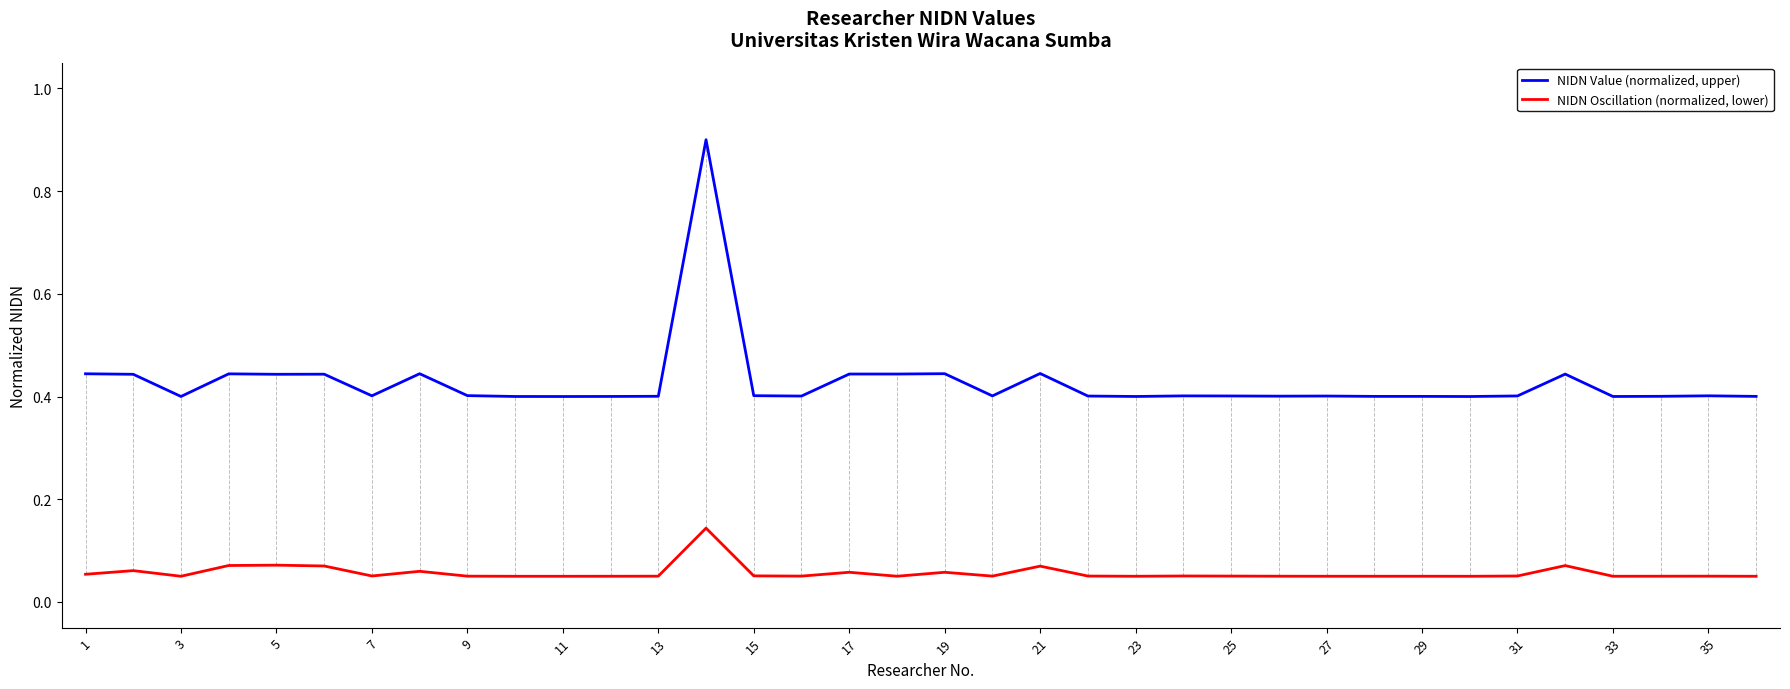

True or false: NIDN Oscillation (normalized, lower) and NIDN Value (normalized, upper) cross at least once.

False